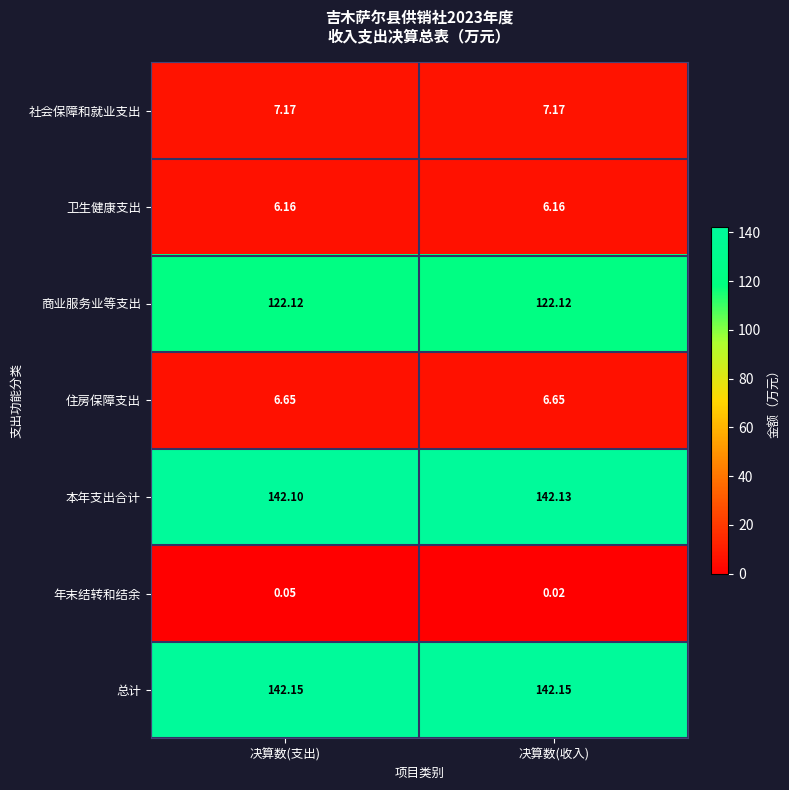

Is the value of 住房保障支出 at 决算数(支出) greater than the value of 卫生健康支出 at 决算数(支出)?

Yes